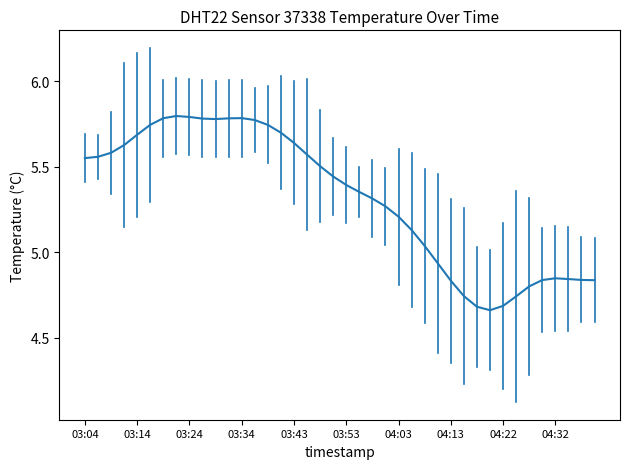

What is the difference between the maximum and minimum values?

1.1